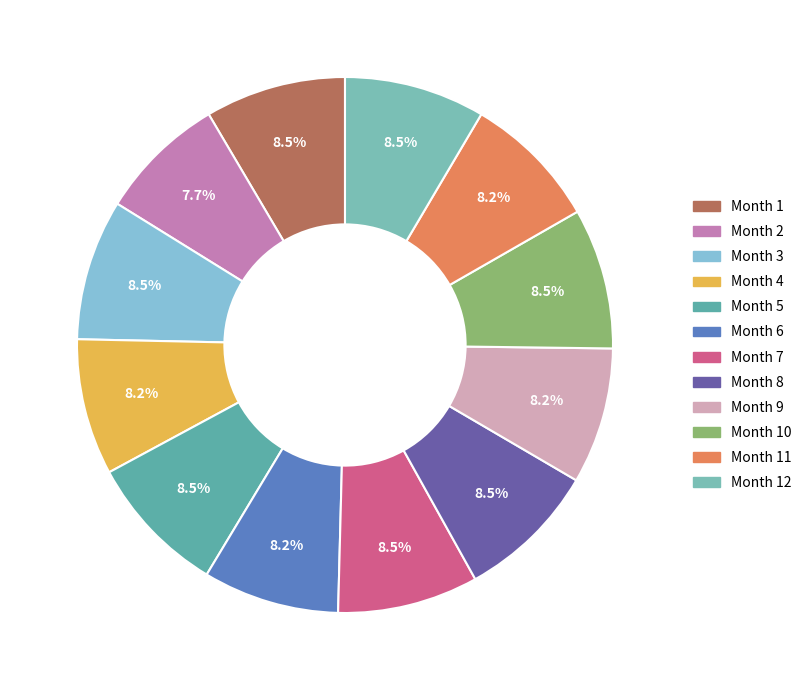

Rank the categories by value from highest to lowest.

1, 3, 5, 7, 8, 10, 12, 4, 6, 9, 11, 2